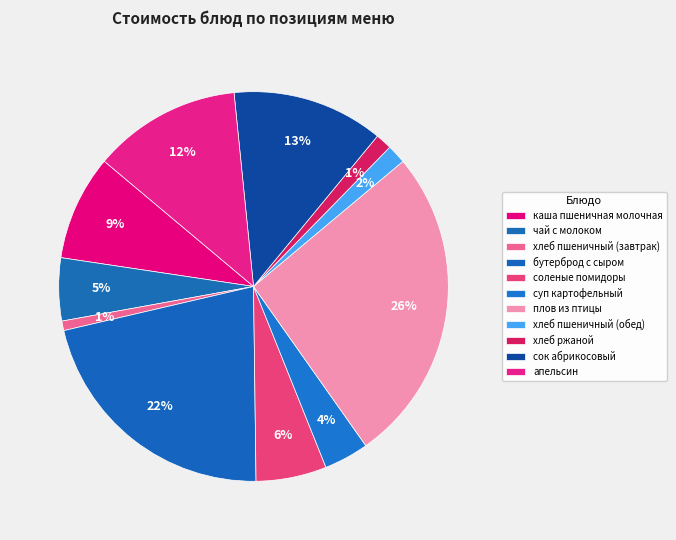

Count the number of slices in the pie.

11